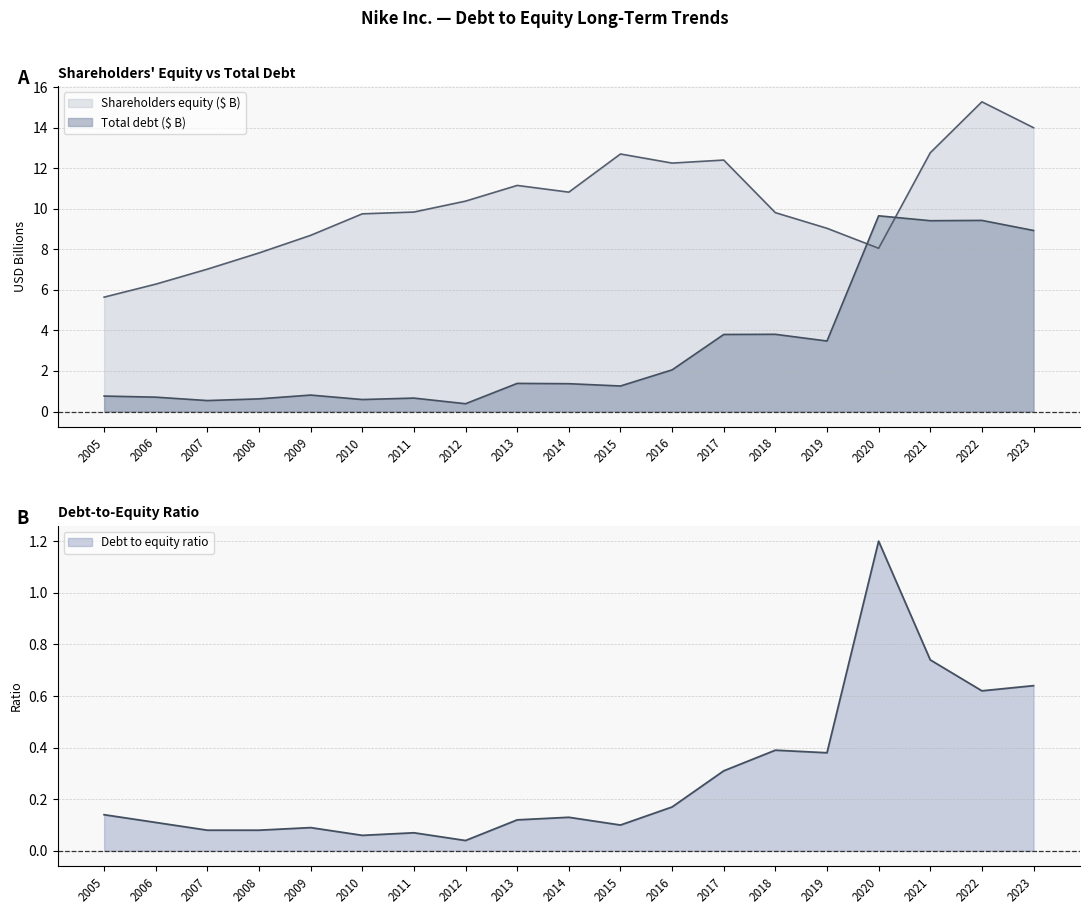

Where does the Shareholders equity series first go above 9?

2010